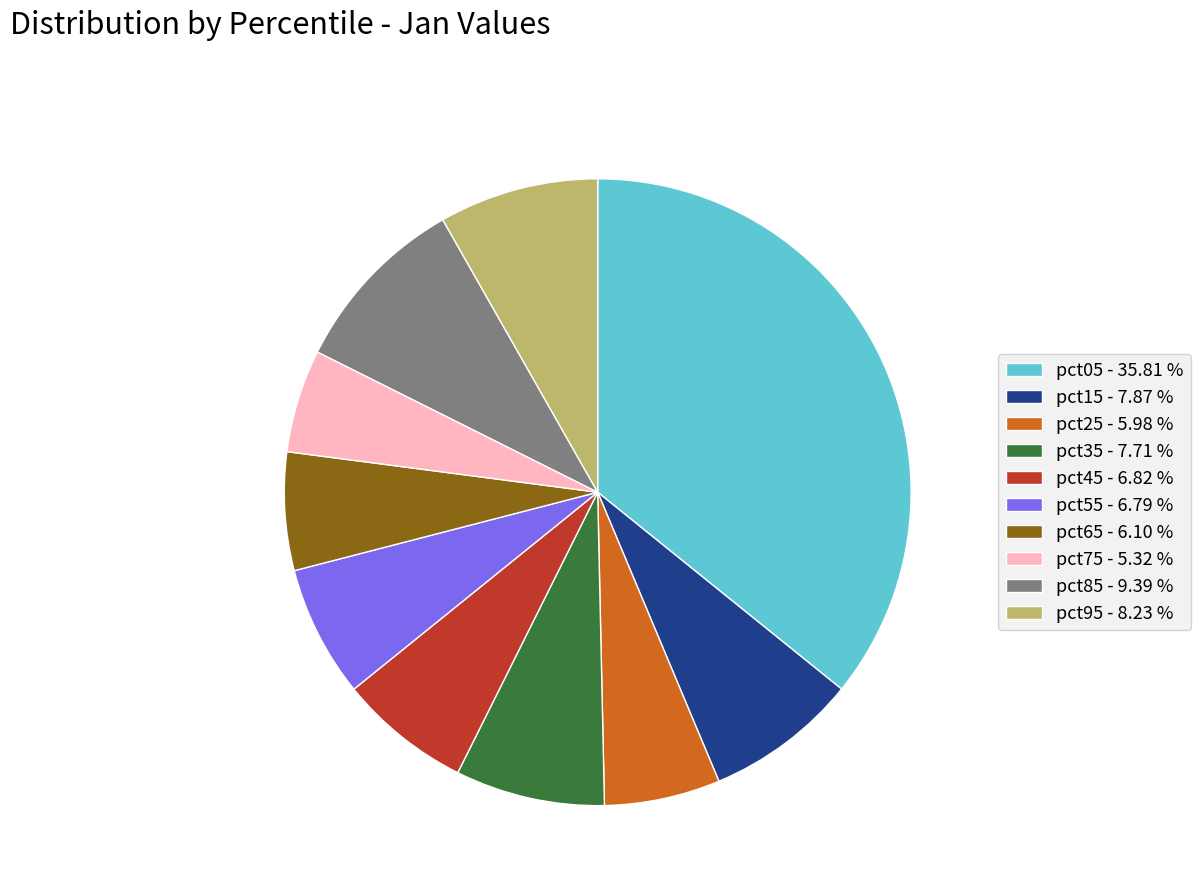

Do pct35 - 7.71 % and pct45 - 6.82 % together represent more than half of the pie?

No